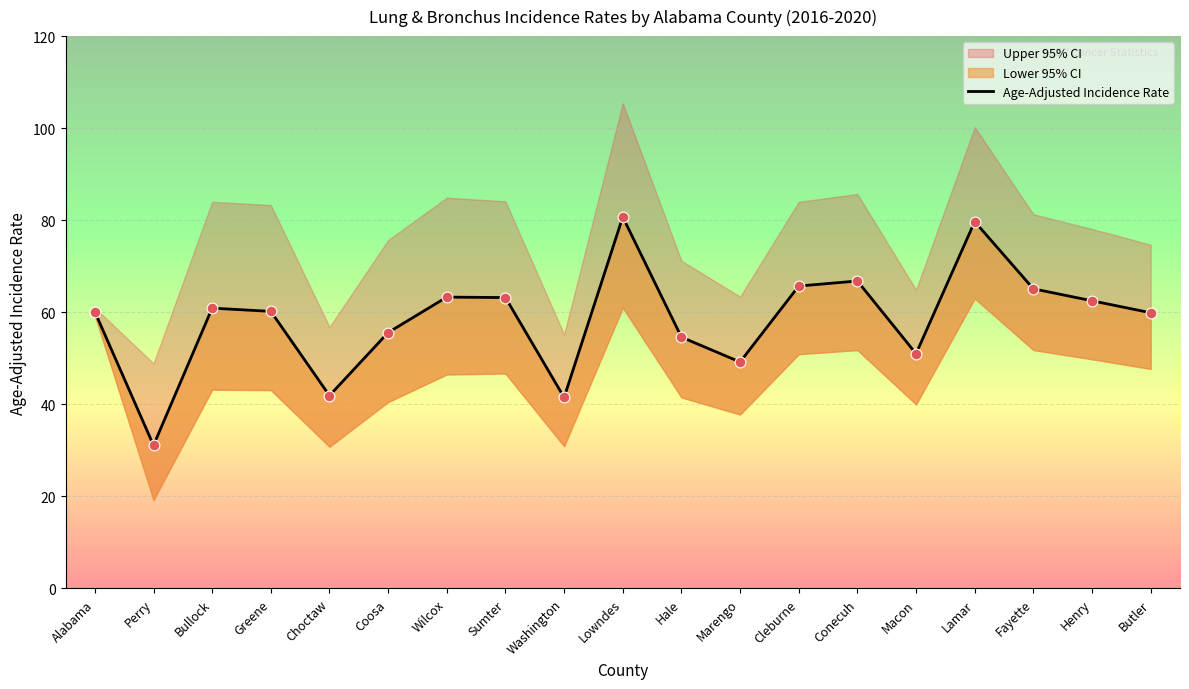

What is the ratio of the value at Henry to the value at Perry?

2.0